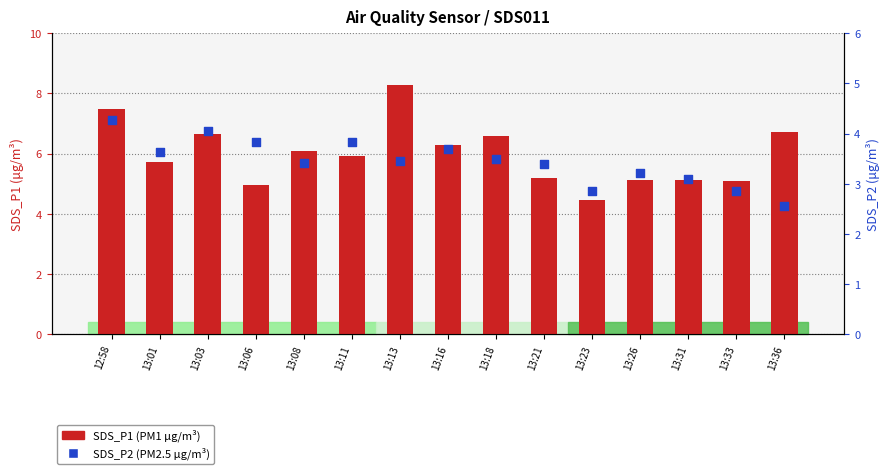

Which series contains the lowest Y value?

SDS_P2 (PM2.5)